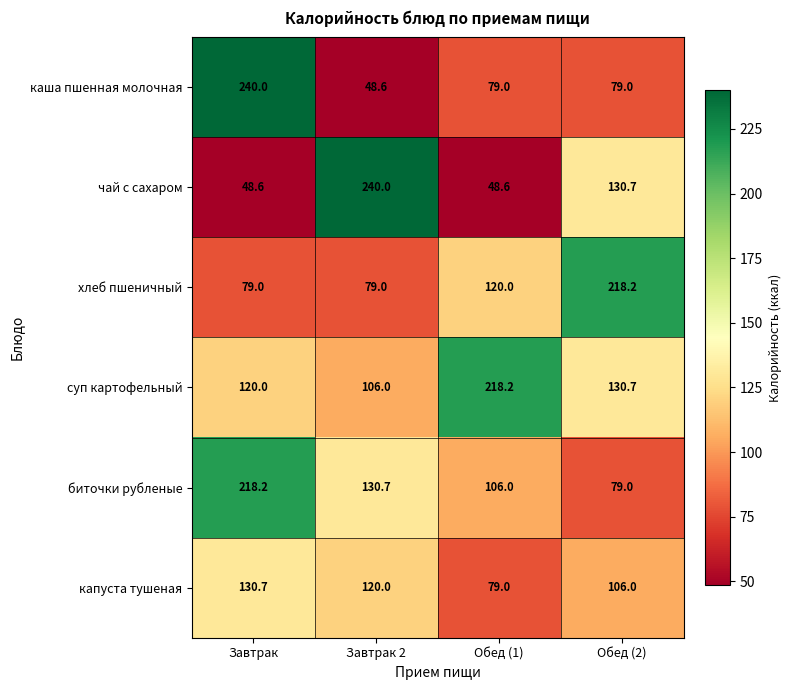

Which series has the largest total across all categories?

суп картофельный